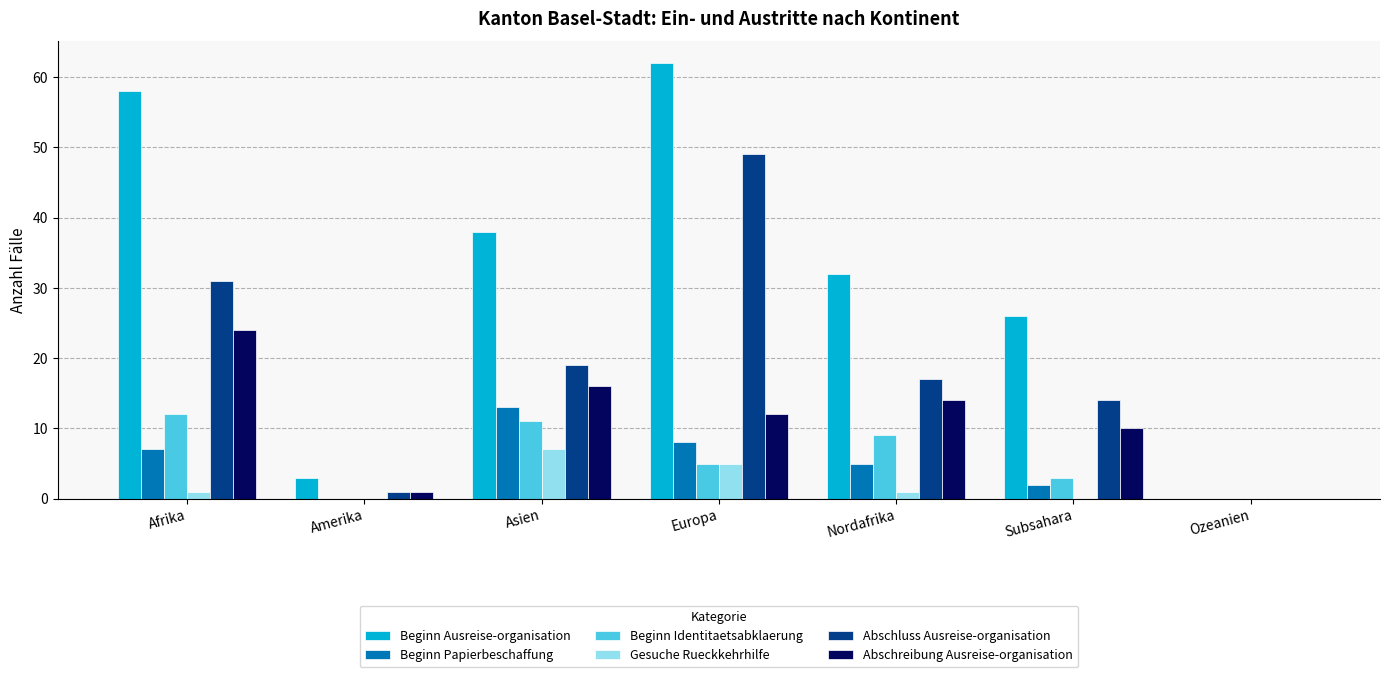

Between Europa and Nordafrika, which series saw the biggest shift?

Abschluss Ausreise-organisation